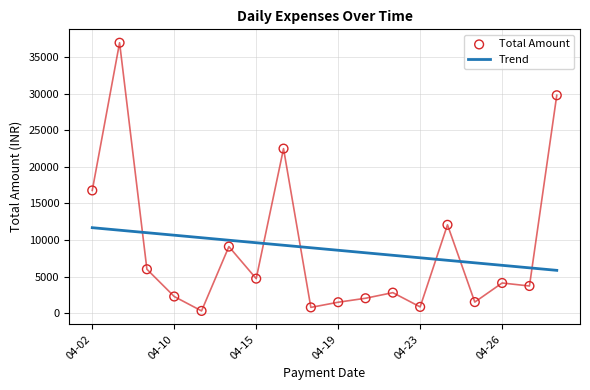

Is the value of Total Amount at 04-23 greater than the value of Trend at 04-19?

No